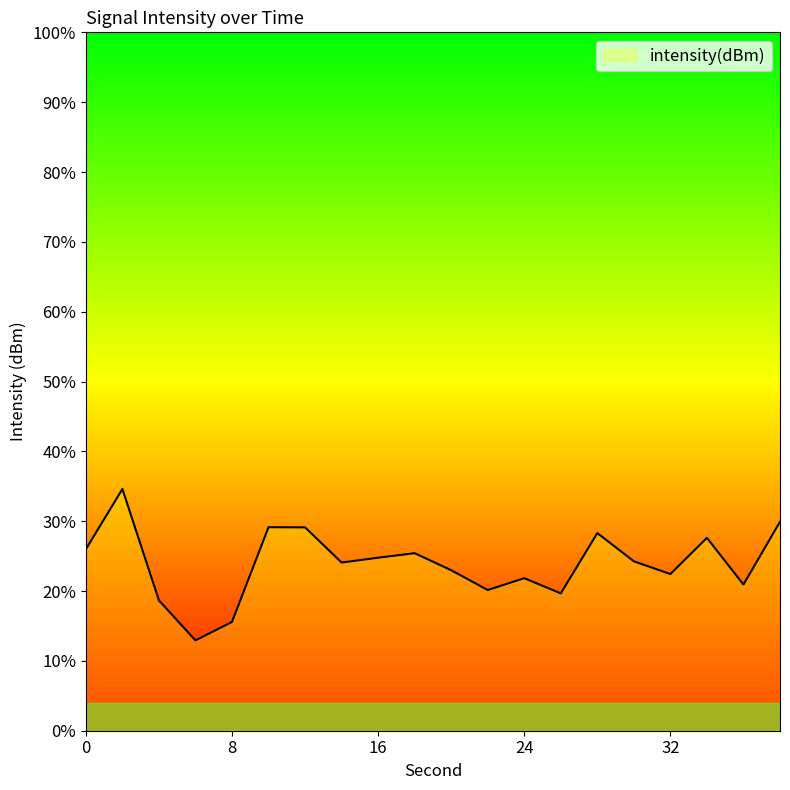

Between 24 and 38, which is larger?

38